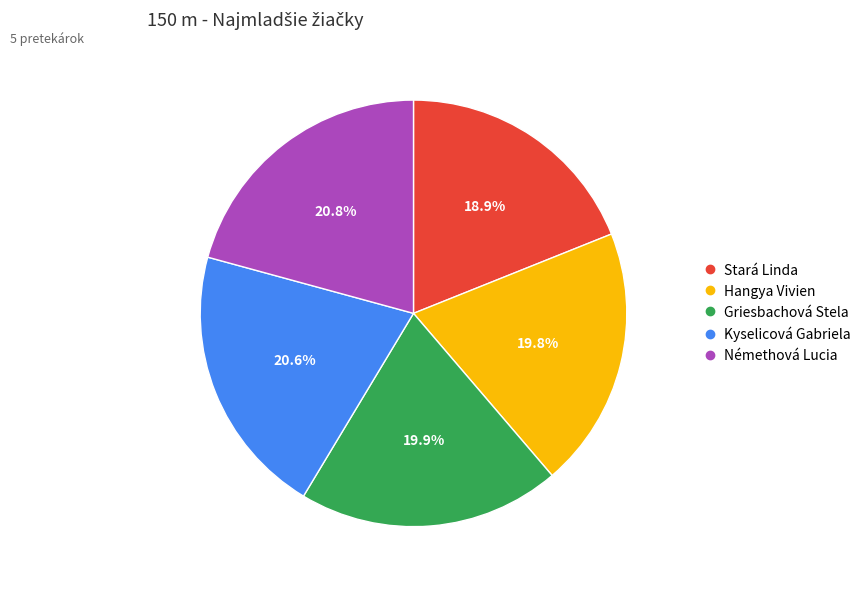

How many segments does this pie chart have?

5